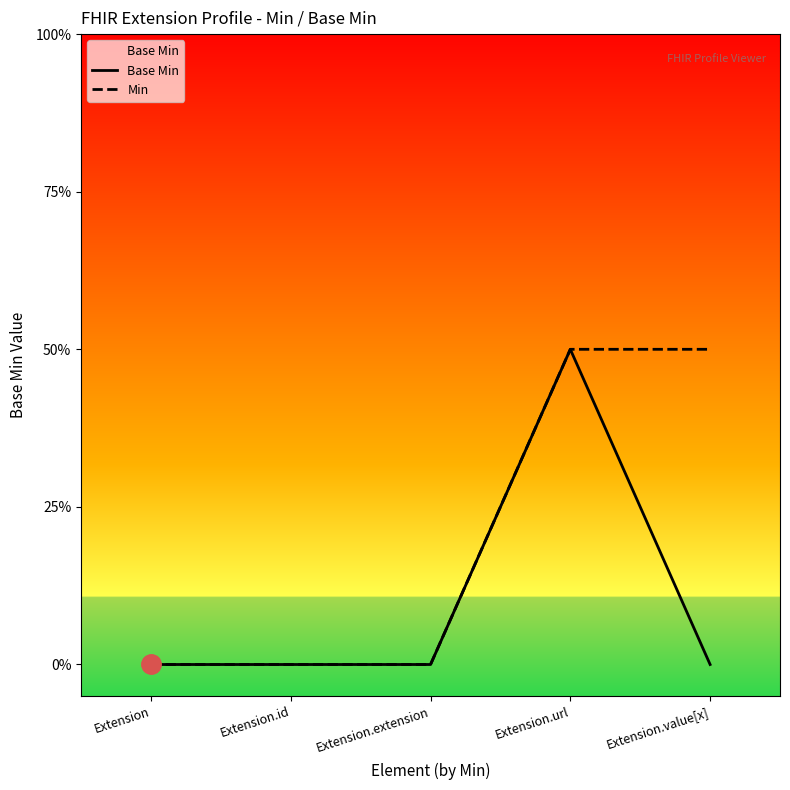

What position from the left is Extension?

1